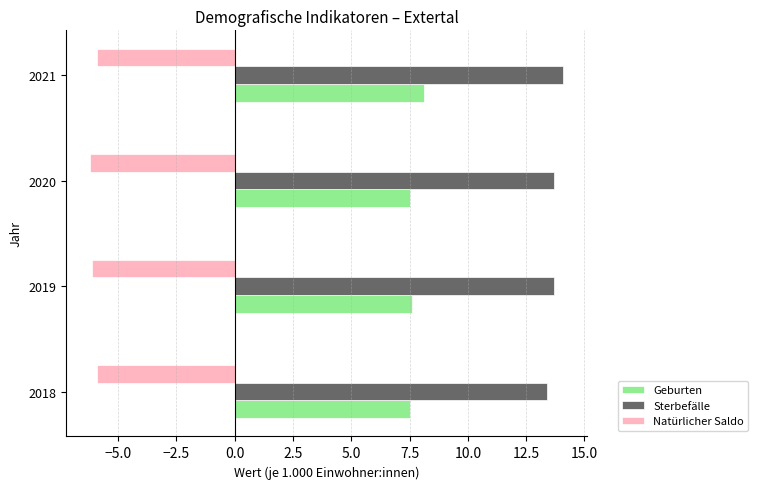

True or false: Sterbefälle has a value of 14.1 at 2021.

True